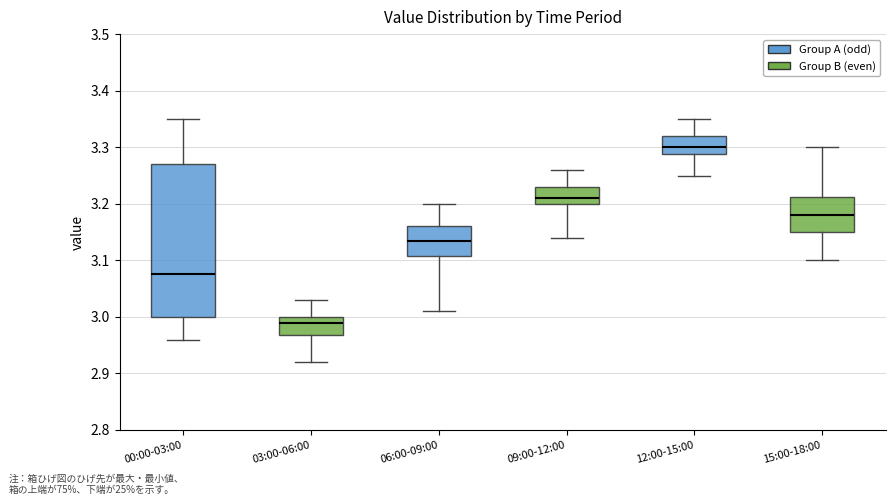

Reading left to right, transcribe this box plot: for each box, give where its median line is, the range the box spans, and where its two whiskers end, as read against the y-axis. The values are not printed on the chart, so give them approximately, as read against the axis.

00:00-03:00: median 3.08, box 3.00 to 3.27, whiskers 2.96 to 3.35
03:00-06:00: median 2.99, box 2.97 to 3.00, whiskers 2.92 to 3.03
06:00-09:00: median 3.14, box 3.11 to 3.16, whiskers 3.01 to 3.20
09:00-12:00: median 3.21, box 3.20 to 3.23, whiskers 3.14 to 3.26
12:00-15:00: median 3.30, box 3.29 to 3.32, whiskers 3.25 to 3.35
15:00-18:00: median 3.18, box 3.15 to 3.21, whiskers 3.10 to 3.30